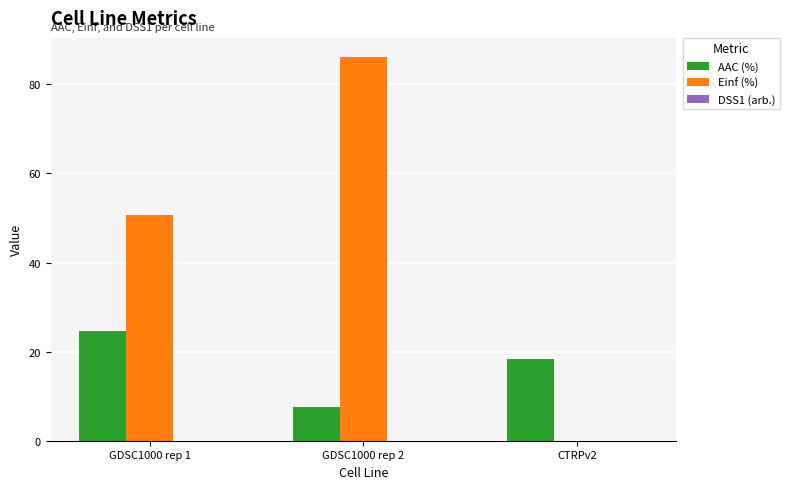

Where is AAC (%) nearest to the value 16?

CTRPv2